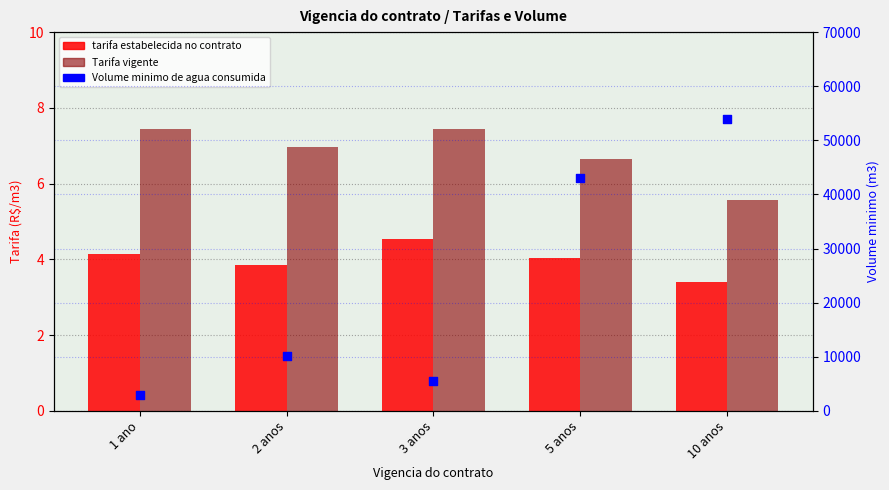

Which series has the widest spread of Y values?

Volume minimo de agua consumida